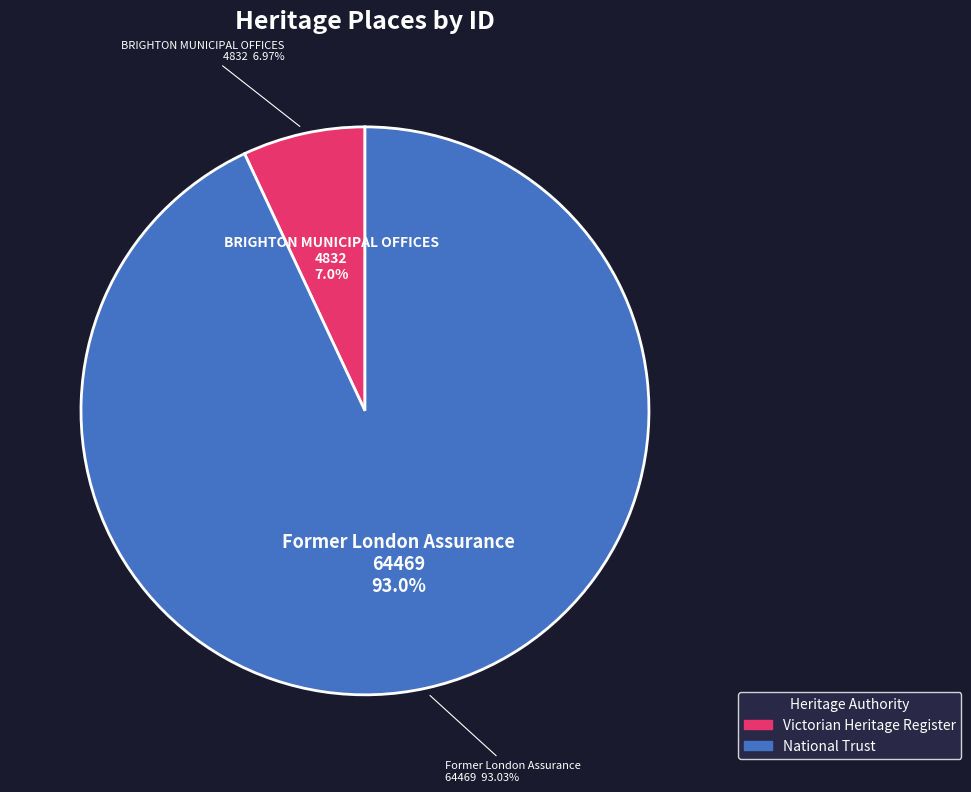

Count the number of slices in the pie.

2